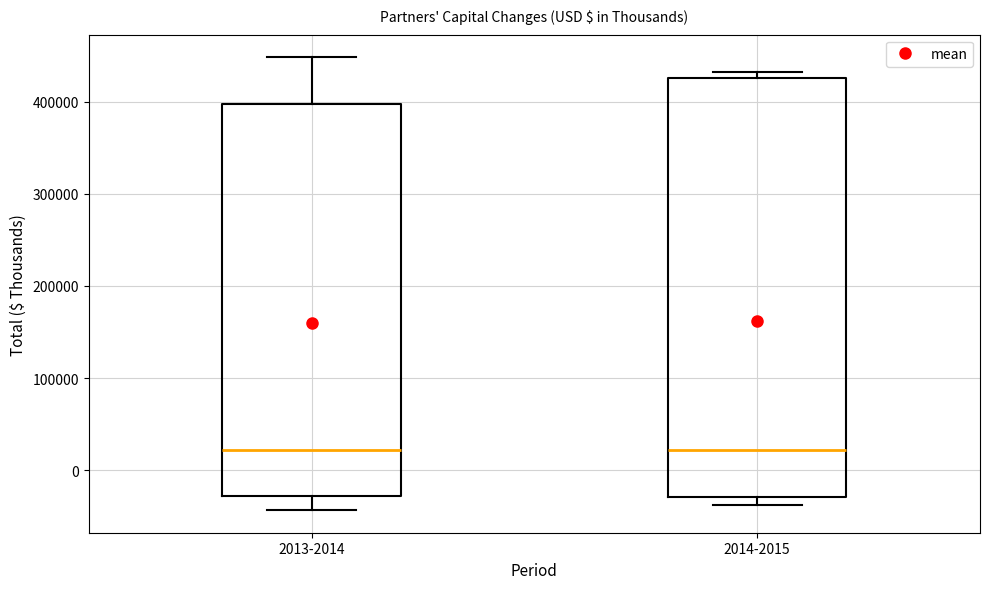

Reading left to right, read every box against the y-axis: the position of its median line, the range the box covers, and the ends of its whiskers. The values are not printed on the chart, so give them approximately, as read against the axis.

2013-2014: median 20000, box -30000 to 400000, whiskers -40000 to 450000
2014-2015: median 20000, box -30000 to 430000, whiskers -40000 to 430000 (just above the box's upper edge)